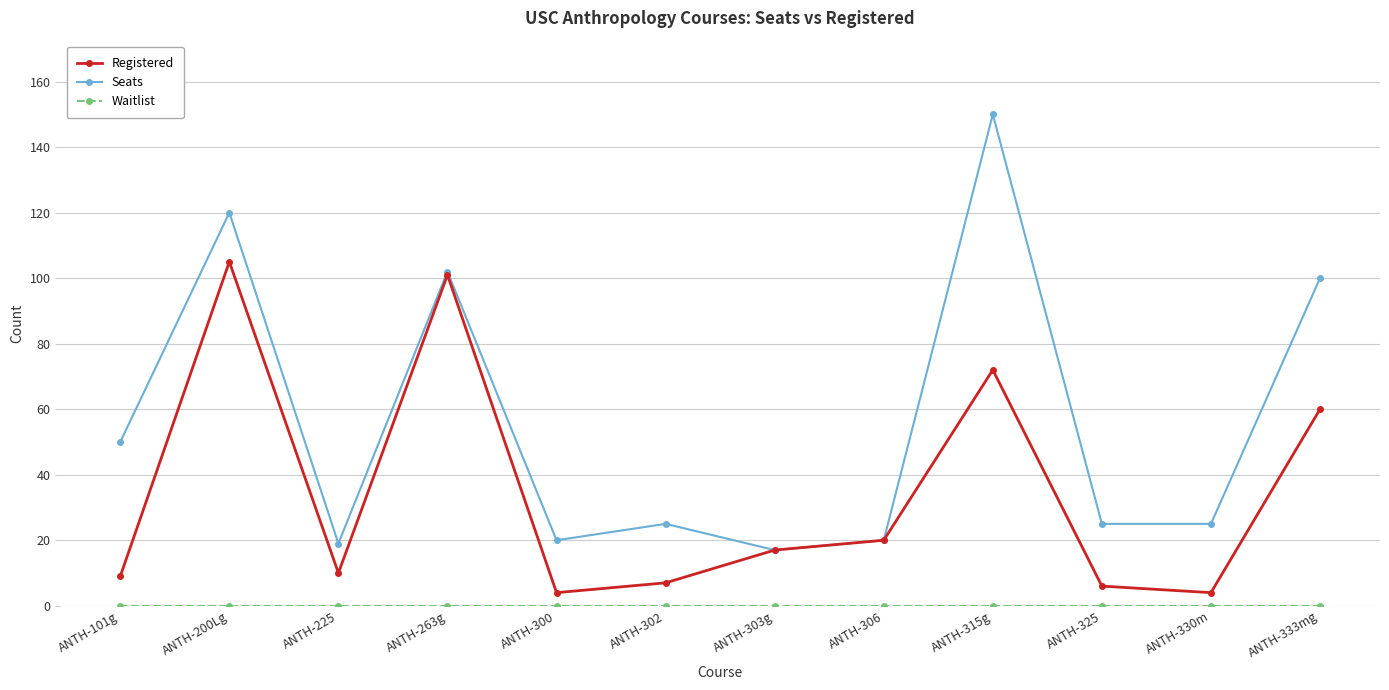

Is this an area chart (filled region under the line)?

No